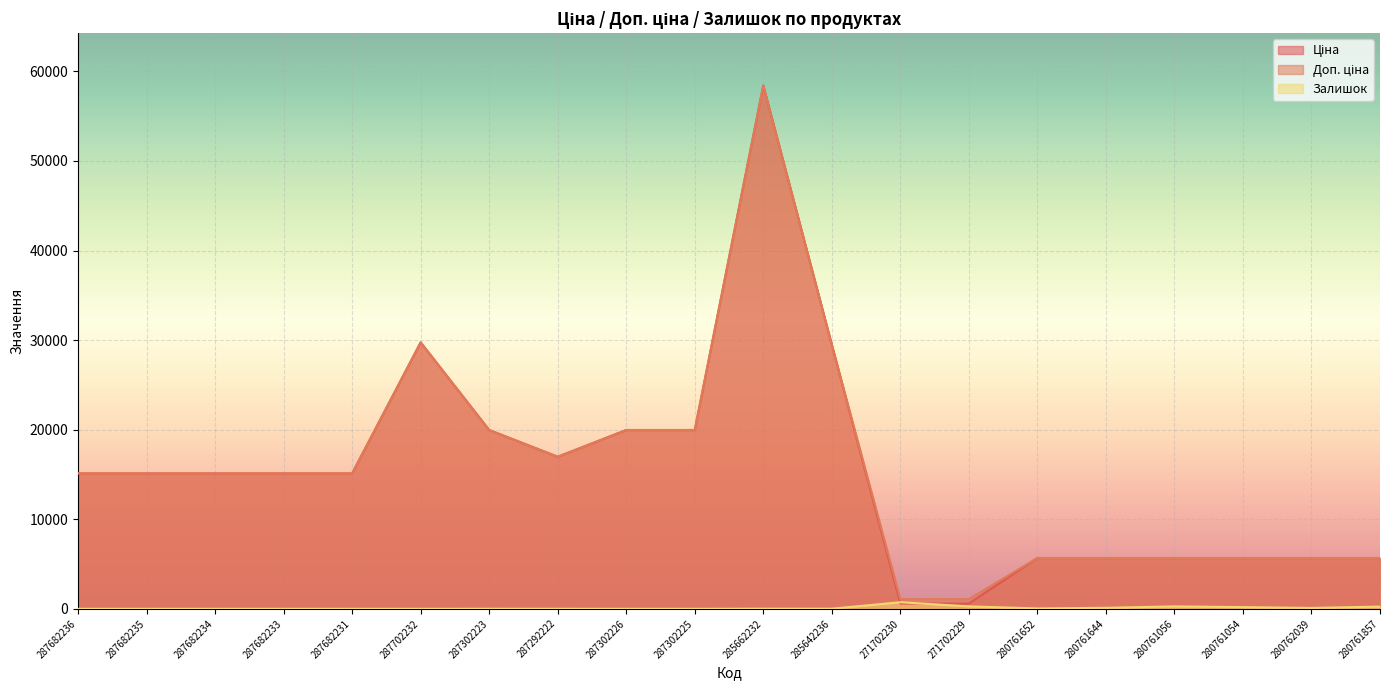

List the series in order of their peak value, highest first.

Ціна, Доп. ціна, Залишок